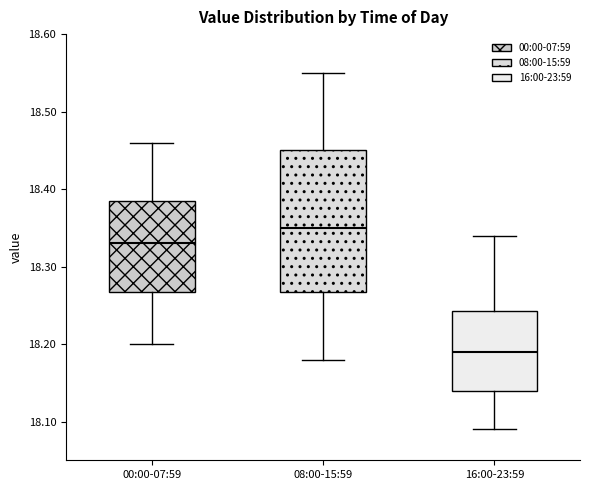

Where is the lower edge of the box for 08:00-15:59 on the y-axis? The values are not printed on the chart, so give them approximately, as read against the axis.

18.27